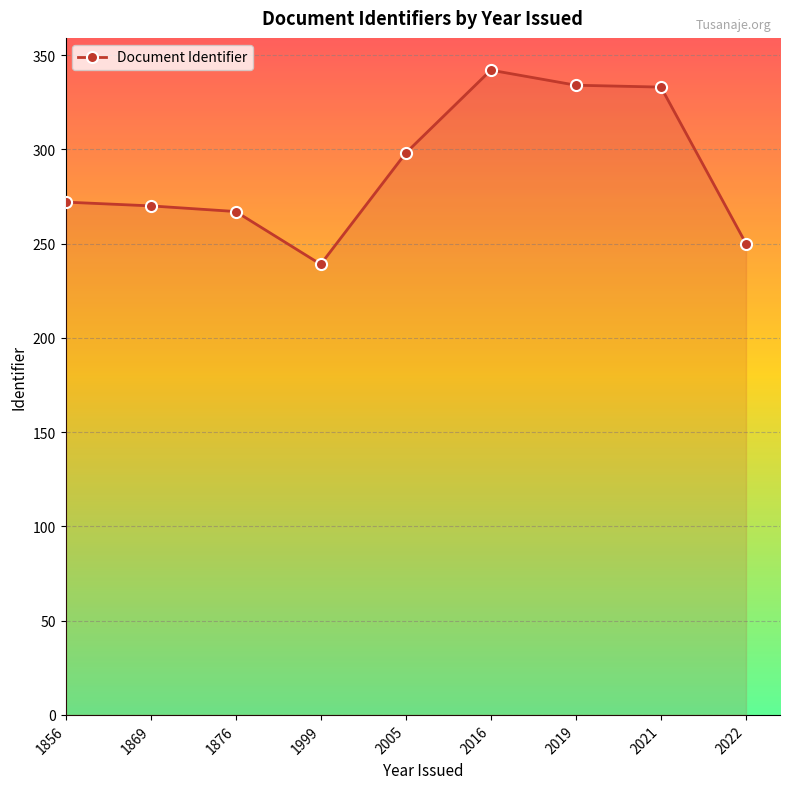

What is the value of the 8th point from the left?

333